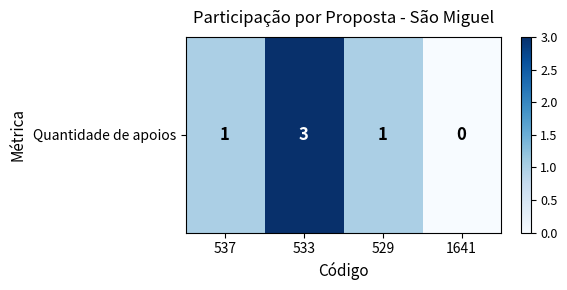

What is the average value?

1